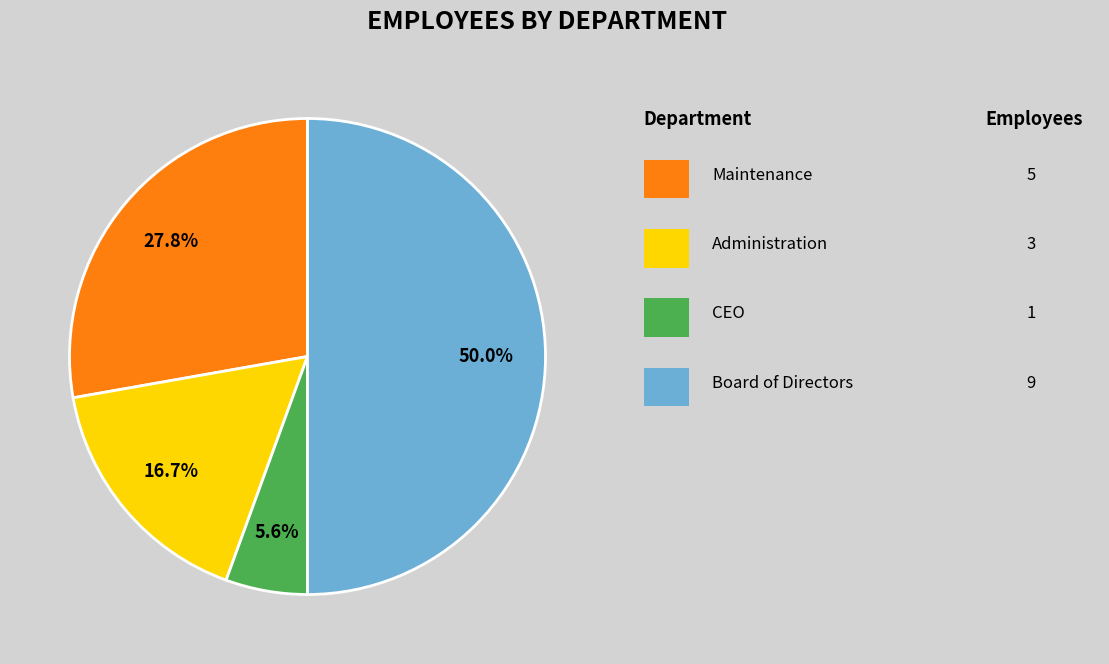

How many slices are in this pie chart?

4